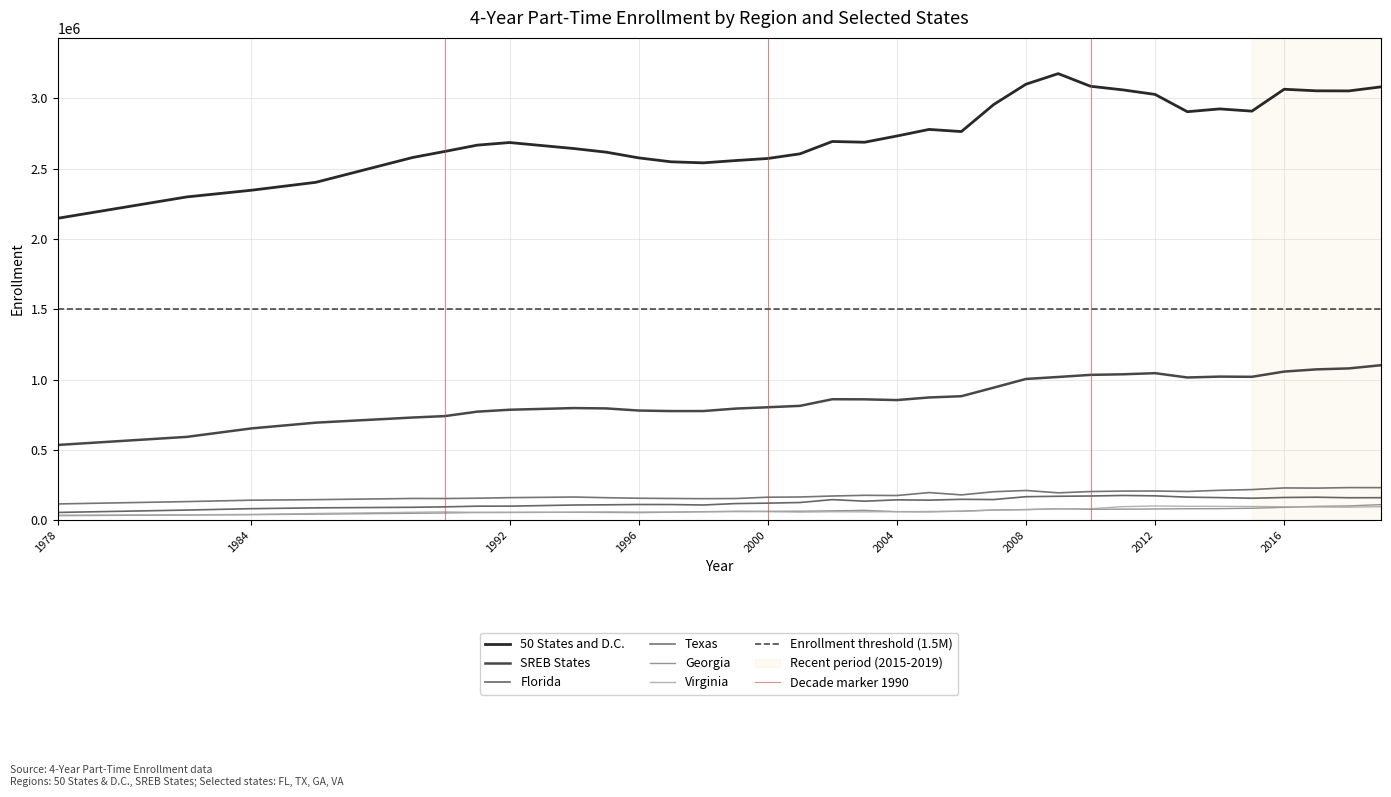

Reading left to right, transcribe all the data shown in this chart.

50 States and D.C.: 2146445.0	2298225.0	2345638.0	2402078.0	2578406.0	2621545.0	2666080.0	2684600.0	2663184.5	2641769.0	2615945.0	2575685.0	2547781.0	2540221.0	2556492.0	2571307.0	2604397.0	2692009.0	2686750.0	2730883.0	2777676.0	2762532.0	2954493.0	3098903.0	3173998.0	3084256.0	3058612.0	3026415.0	2903549.0	2923510.0	2907614.0	3063054.0	3051928.0	3051217.0	3079937.0
SREB States: 536289.0	593697.0	653782.0	694801.0	731276.0	741461.0	772892.0	786485.0	792447.0	798409.0	795891.0	780855.0	777077.0	777133.0	794622.0	804189.0	814127.0	861147.0	860448.0	855187.0	873685.0	882695.0	943417.0	1005251.0	1019284.0	1034231.0	1038290.0	1046333.0	1015607.0	1021870.0	1020481.0	1057621.0	1073315.0	1080044.0	1102843.0
Florida: 56960.0	73906.0	83677.0	89582.0	93660.0	96686.0	101498.0	101741.0	105735.5	109730.0	111217.0	113353.0	113052.0	109840.0	120002.0	122981.0	127505.0	148106.0	136960.0	146383.0	144380.0	150172.0	148444.0	168828.0	171817.0	173759.0	177570.0	174946.0	165555.0	162422.0	157891.0	163251.0	165215.0	161384.0	161766.0
Texas: 117338.0	134019.0	144044.0	147840.0	156281.0	155899.0	158012.0	162055.0	164266.5	166478.0	161697.0	157842.0	156225.0	154823.0	155855.0	165288.0	166660.0	173701.0	178673.0	177122.0	198052.0	181678.0	204093.0	213008.0	196291.0	205336.0	208746.0	209066.0	205949.0	214205.0	219440.0	231115.0	229824.0	233436.0	233097.0
Georgia: 34133.0	38558.0	41041.0	44994.0	50981.0	53309.0	56616.0	57493.0	57791.5	58090.0	57100.0	55744.0	58725.0	62500.0	65390.0	65009.0	65737.0	68497.0	71735.0	62519.0	60987.0	66575.0	74167.0	77505.0	82943.0	79225.0	80328.0	81549.0	83172.0	83813.0	86563.0	93133.0	100067.0	103246.0	112479.0
Virginia: 37890.0	40394.0	43138.0	49628.0	58233.0	61230.0	57209.0	56804.0	57646.5	58489.0	61187.0	59942.0	60462.0	61081.0	62348.0	62118.0	59267.0	61880.0	61074.0	62509.0	64148.0	64513.0	73622.0	76695.0	82766.0	83368.0	98131.0	102898.0	100631.0	100153.0	99116.0	97568.0	95720.0	94122.0	97967.0